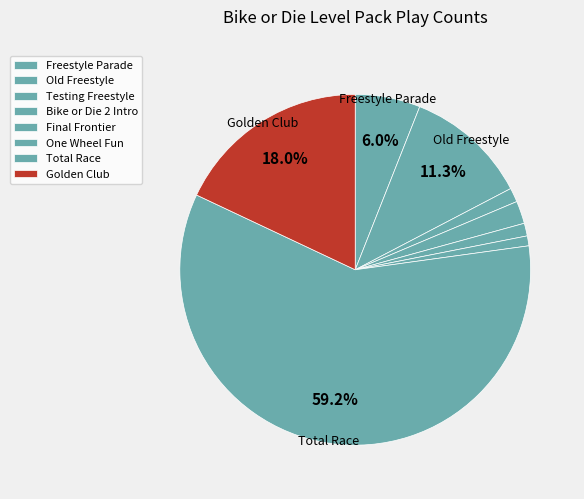

To the nearest percent, what is the difference between the largest and smallest slice percentages?

58%